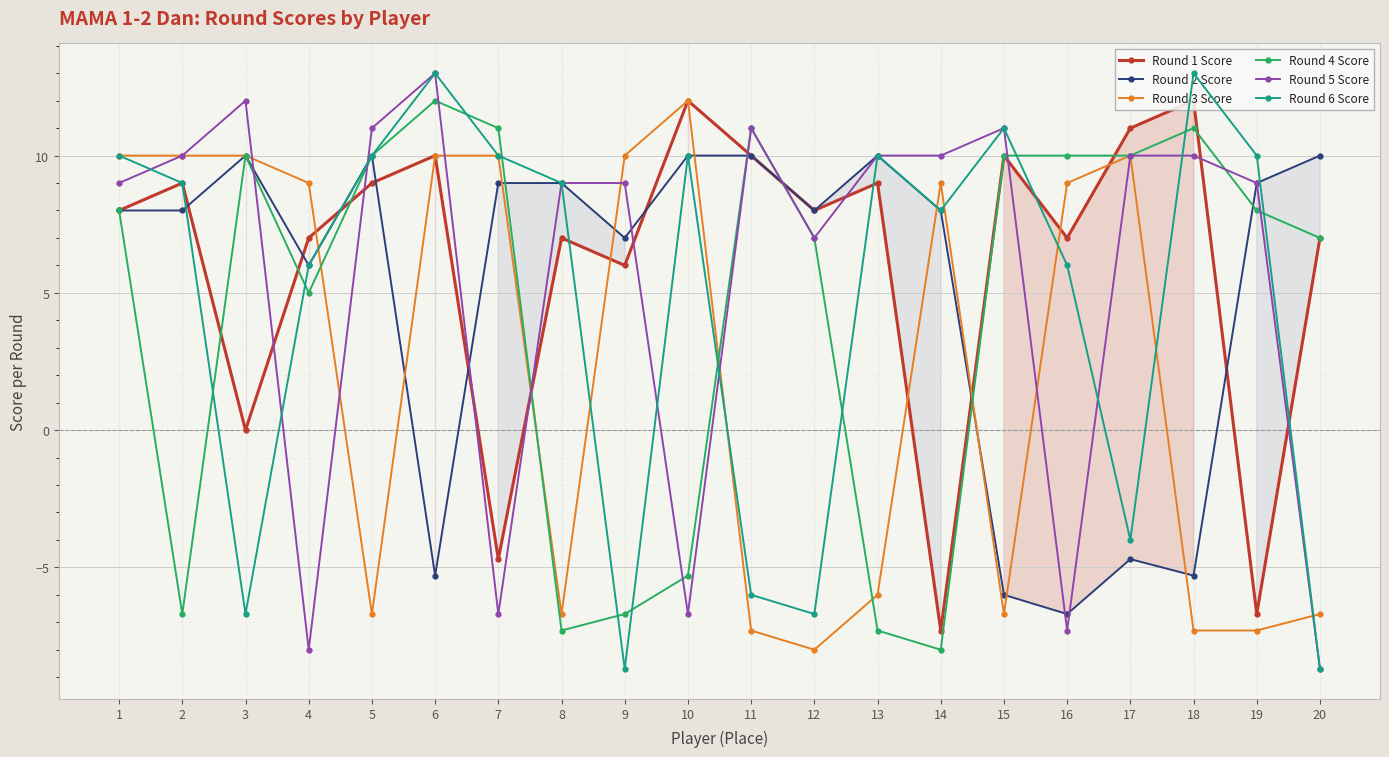

Which has a higher value, 11 or 2?

11